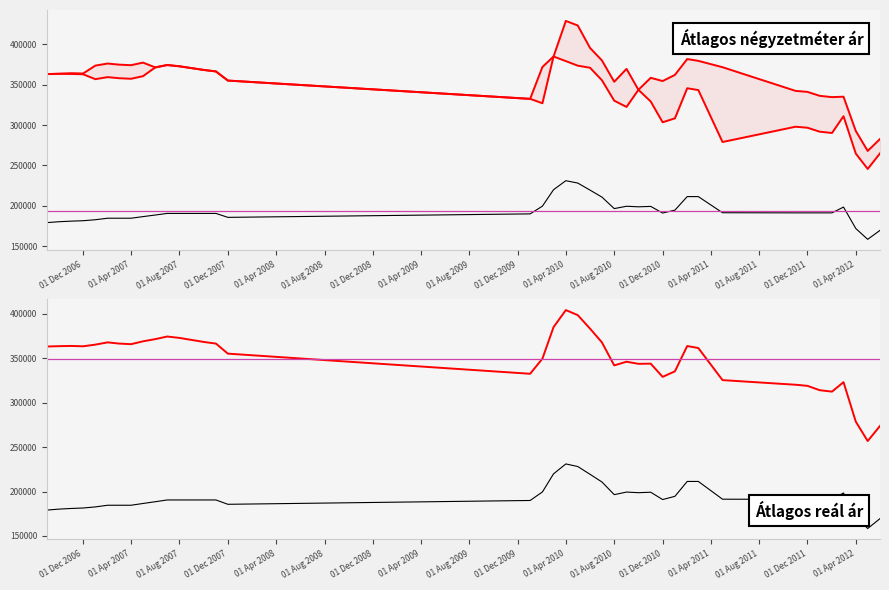

True or false: Átlagos négyzetméter ár and Szórás felső határ intersect in this chart.

False